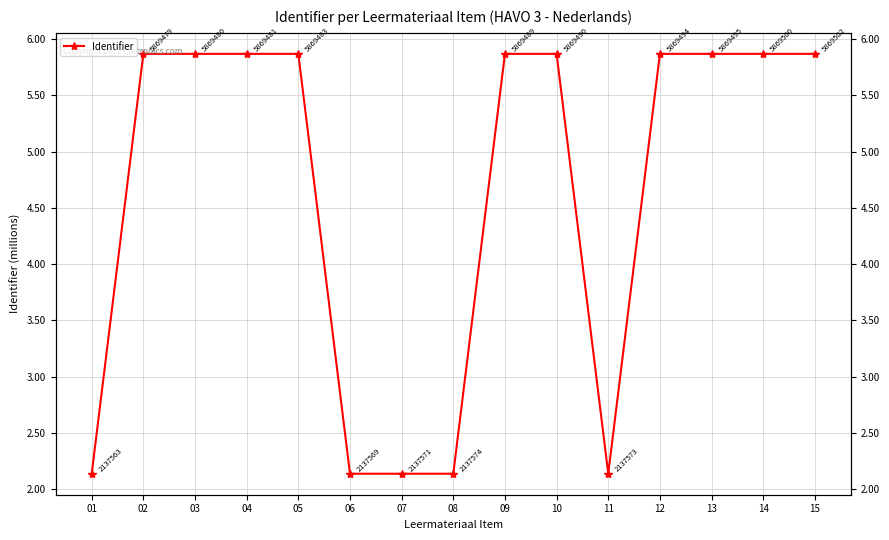

True or false: the data shows 5.9 at 15.

True